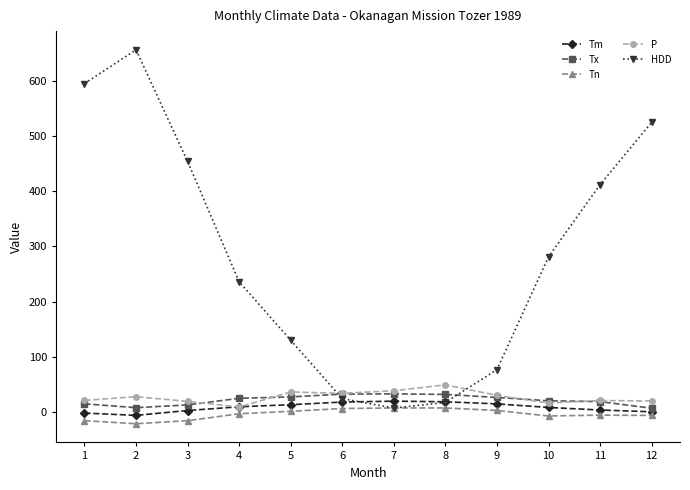

At how many categories does at least one series exceed 419?

4